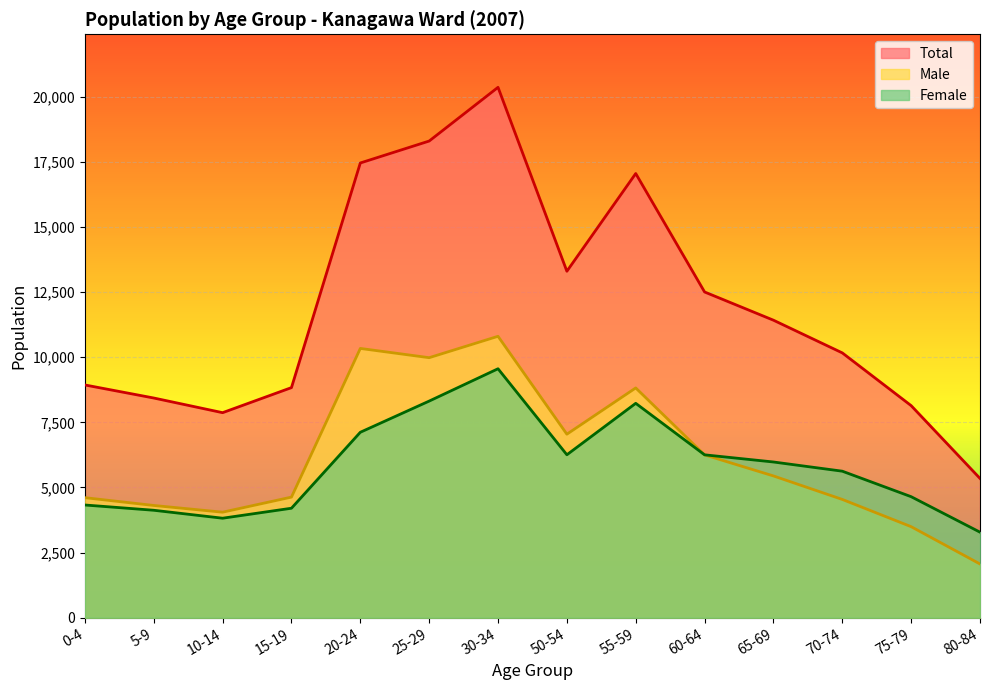

Which series has the widest spread of values?

Total